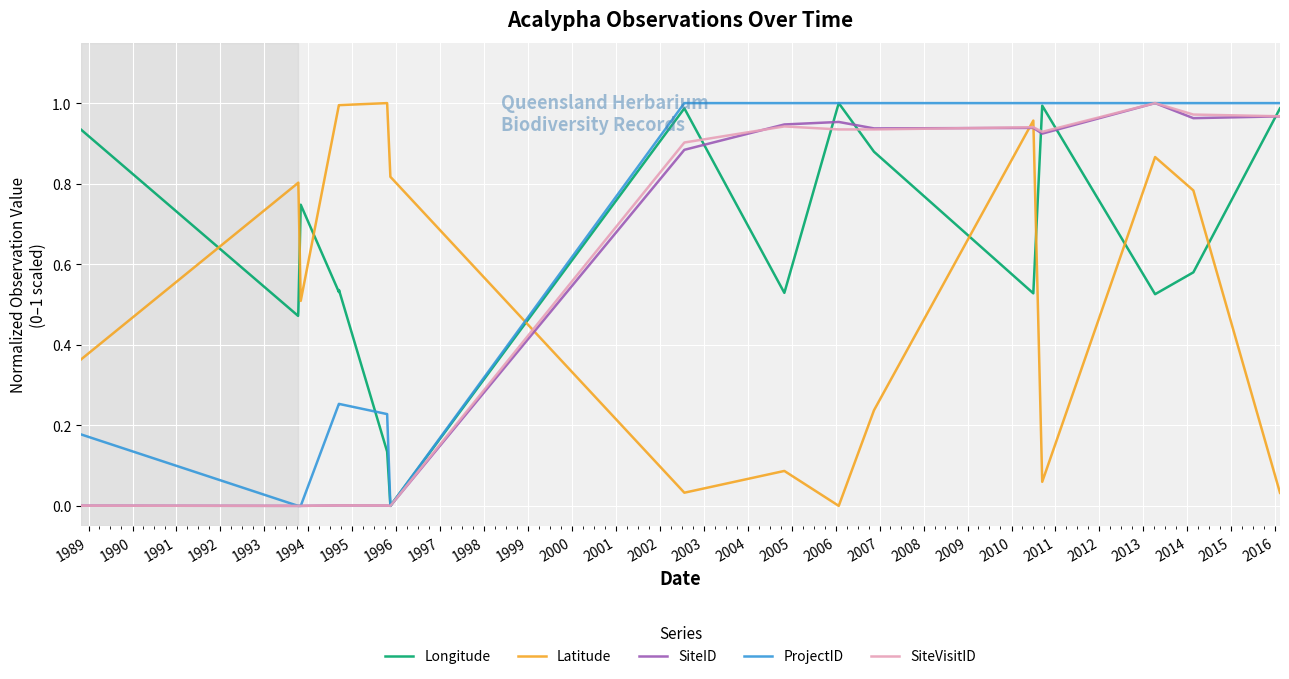

Which series has the largest total across all categories?

Longitude